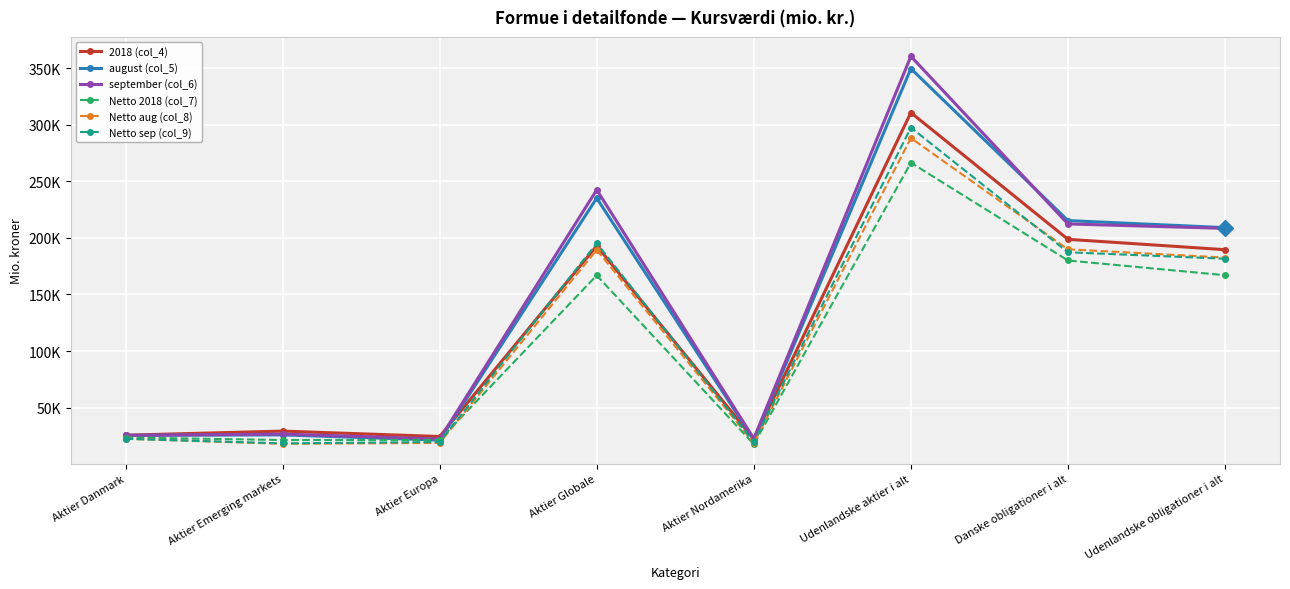

Is it true that Netto 2018 (col_7) equals 270870.1 at Danske obligationer i alt?

False